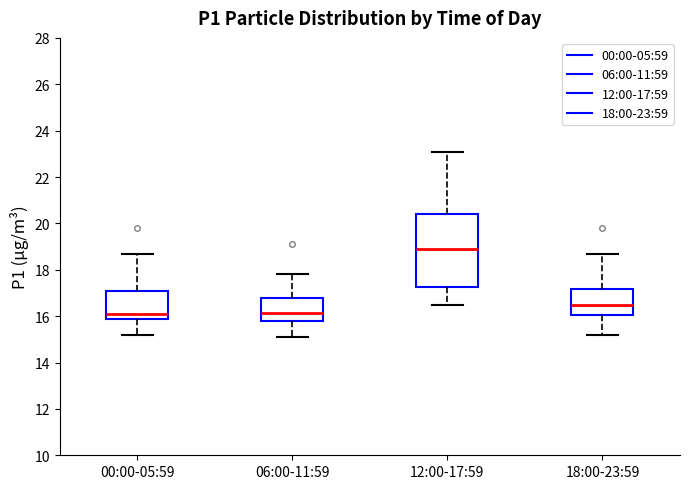

Reading left to right, transcribe this box plot: for each box, give where its median line is, the range the box spans, and where its two whiskers end, as read against the y-axis. The values are not printed on the chart, so give them approximately, as read against the axis.

00:00-05:59: median 16.2, box 15.8 to 17.2, whiskers 15.2 to 18.8
06:00-11:59: median 16.2, box 15.8 to 16.8, whiskers 15.2 to 17.8
12:00-17:59: median 19.0, box 17.2 to 20.4, whiskers 16.6 to 23.2
18:00-23:59: median 16.6, box 16.0 to 17.2, whiskers 15.2 to 18.8